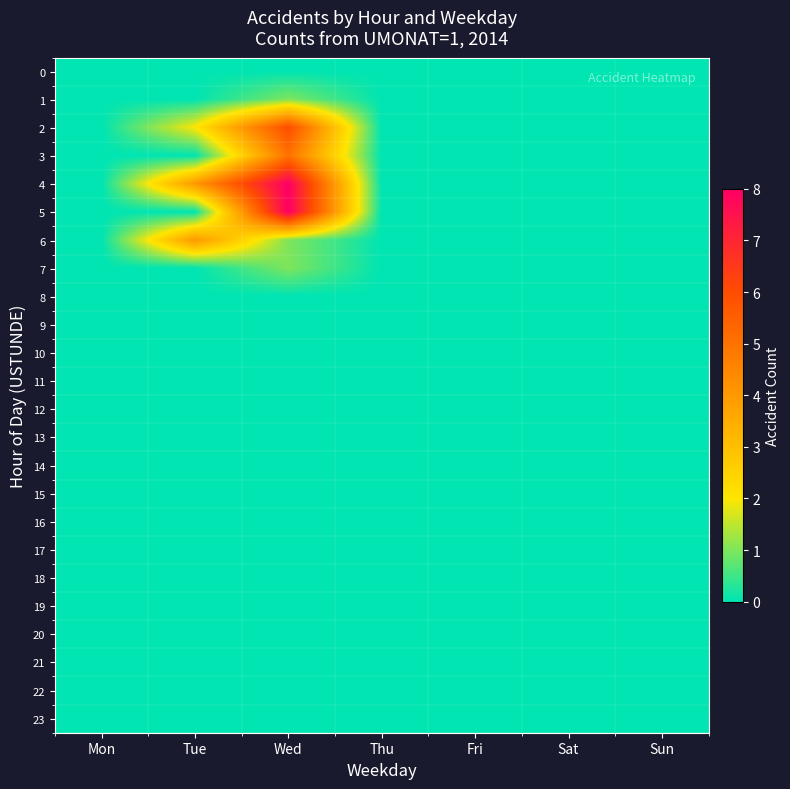

At which category is the sum across all series the highest?

Wed